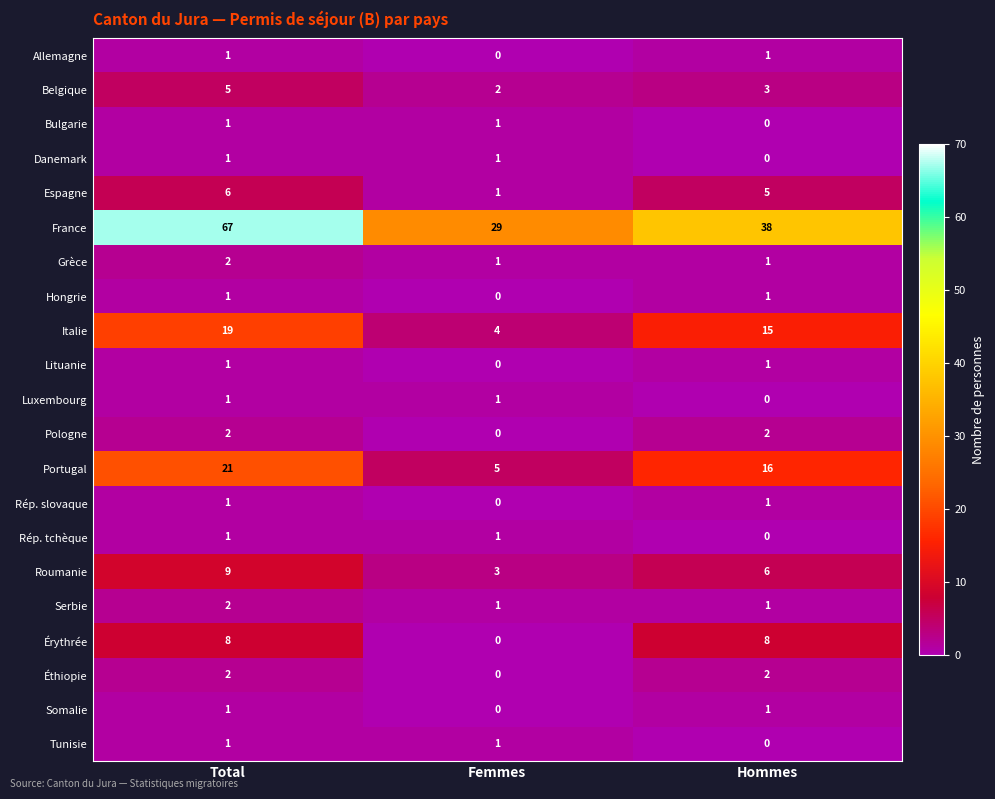

What is the difference between the maximum and minimum values in the Belgique series?

3